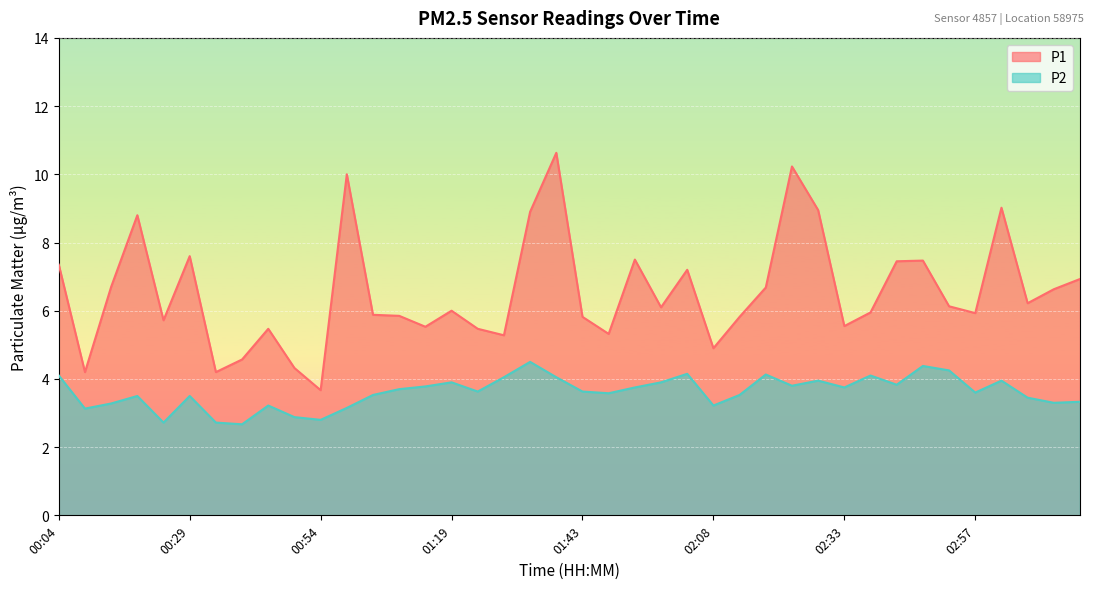

What is the label of the 8th point from the right?

02:43